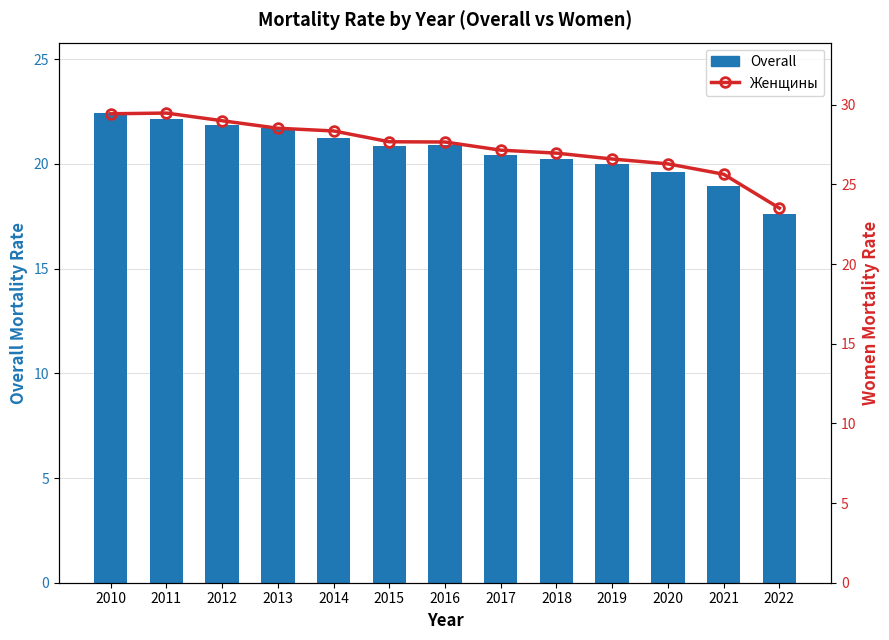

What is the highest value of the Женщины series?

29.5